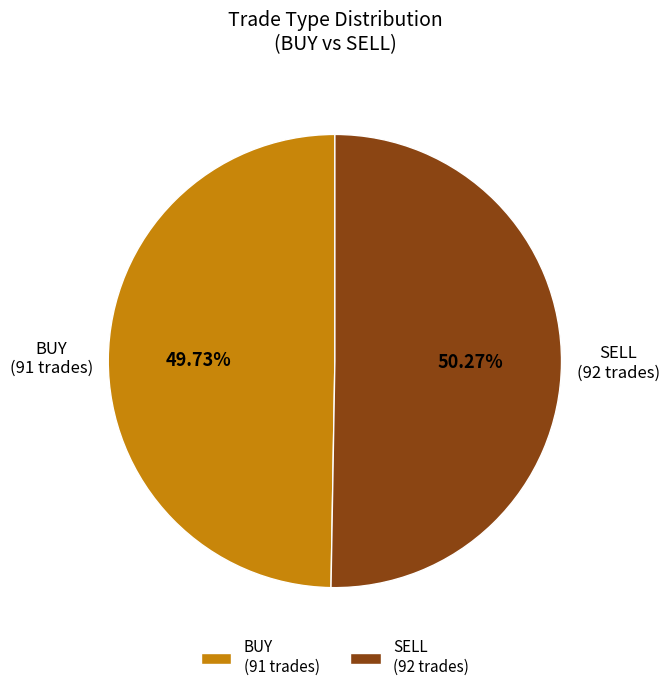

Count the number of slices in the pie.

2